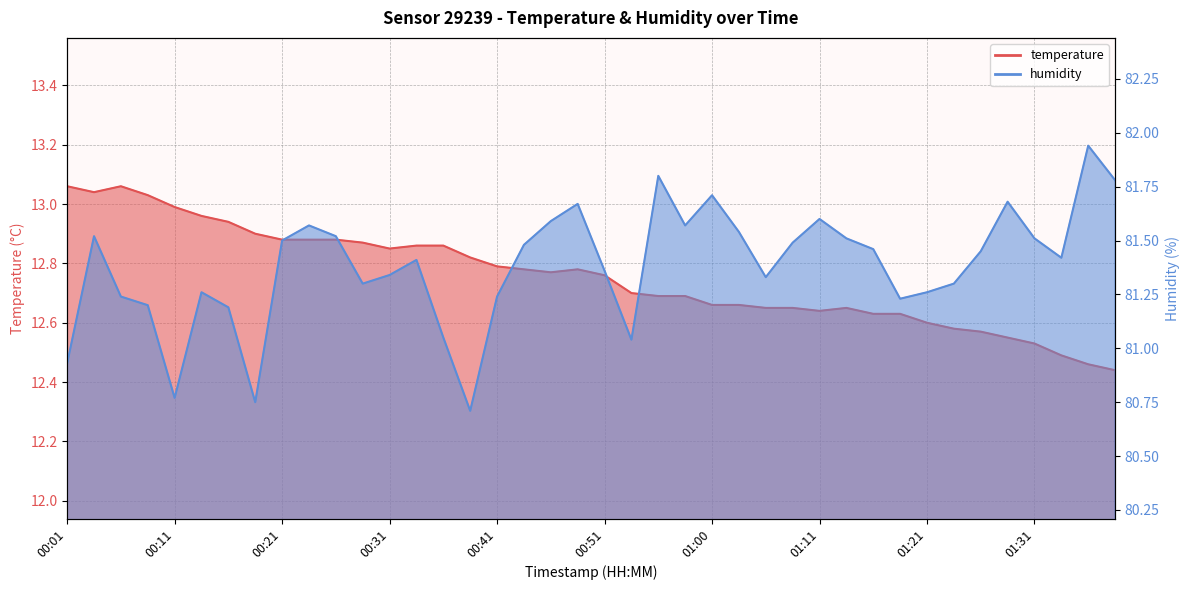

True or false: temperature and humidity cross at least once.

False